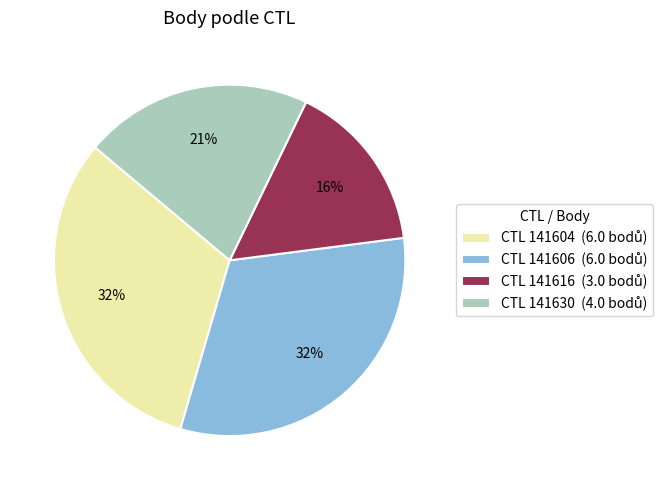

To the nearest percent, what is the average slice percentage?

25%